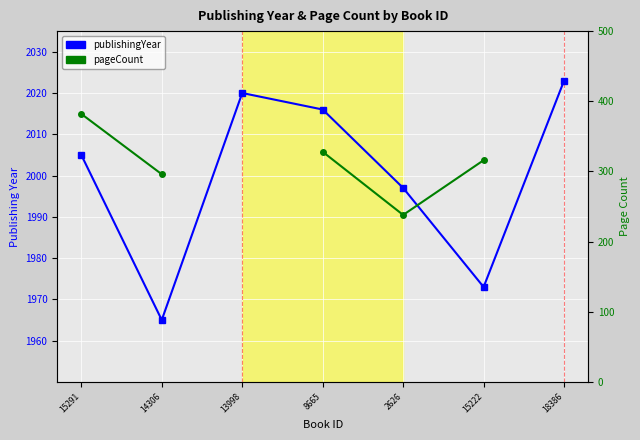

Which series has the widest spread of values?

pageCount